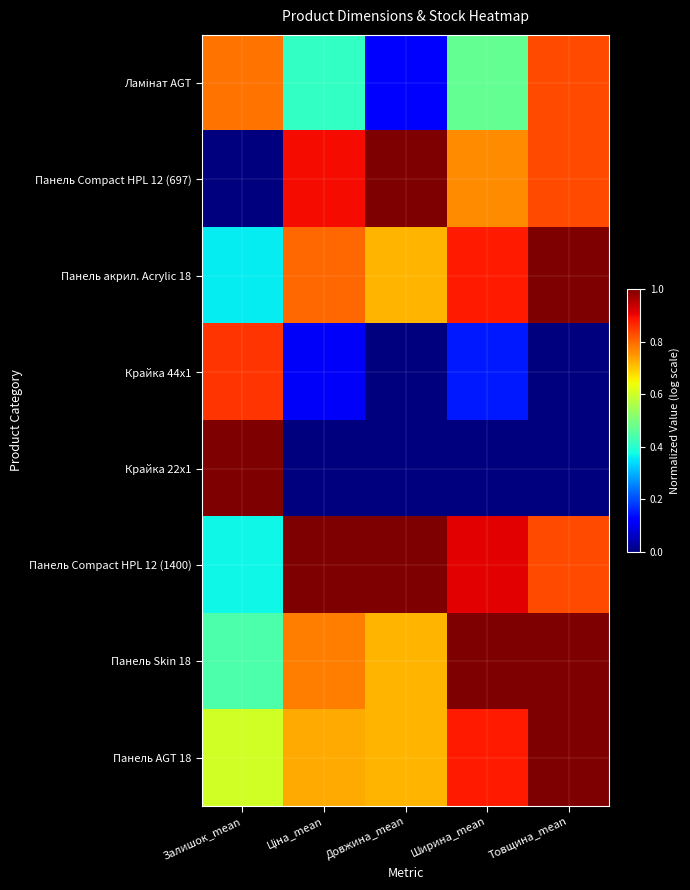

What is the difference between the highest and lowest values at Товщина_mean?

1.0